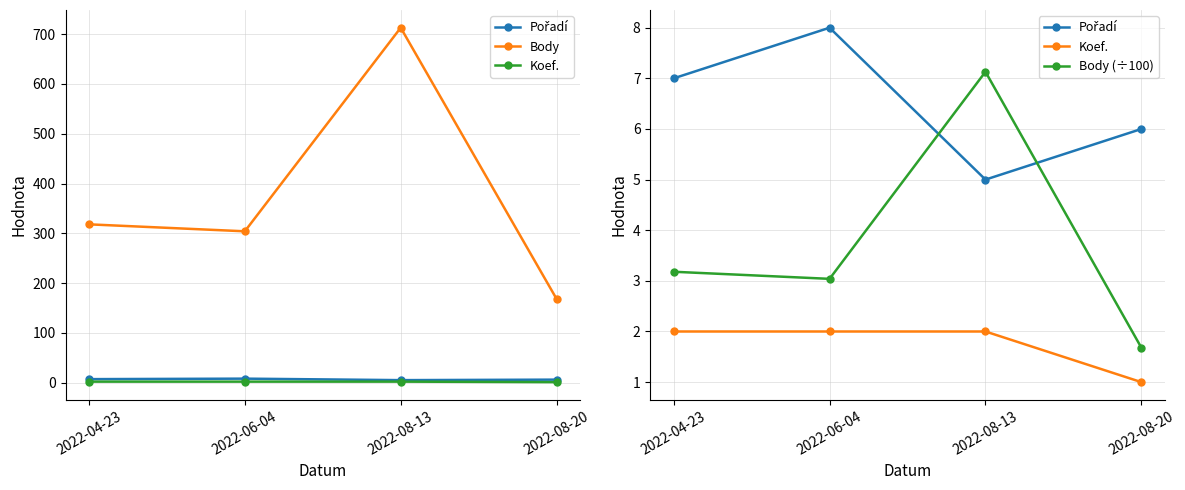

What is the minimum value shown in the chart?

1.0